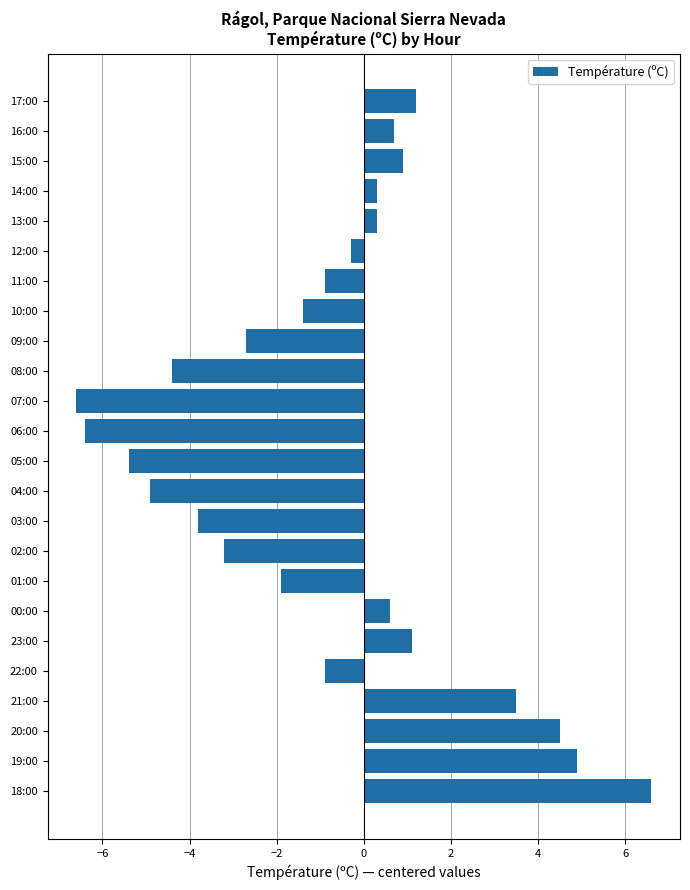

At which category does the chart reach its minimum across all series?

07:00